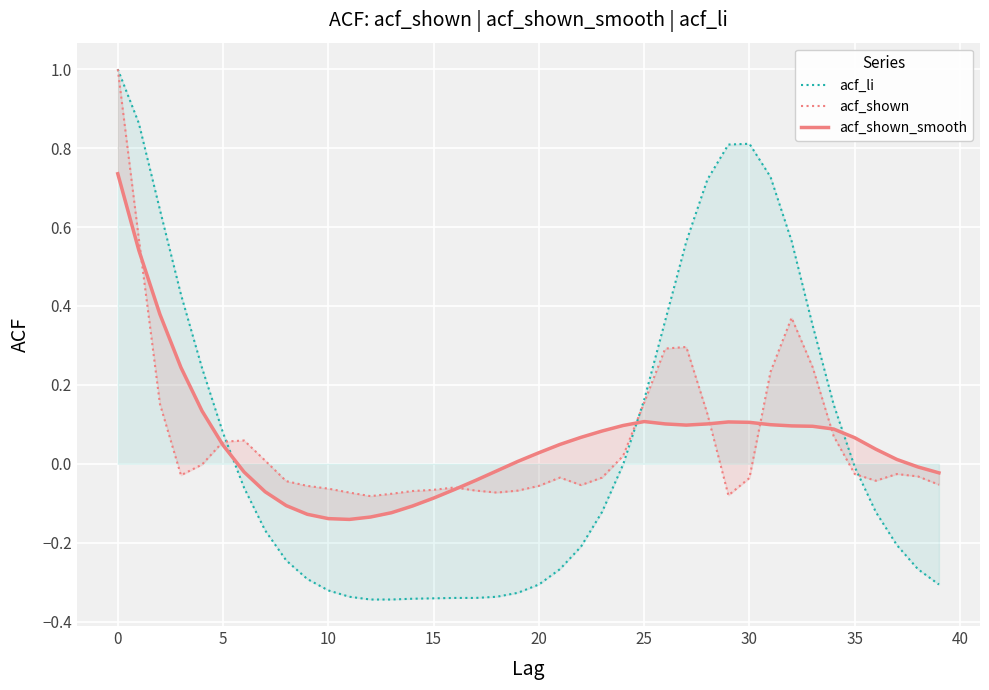

How many values in acf_shown are below zero?

25